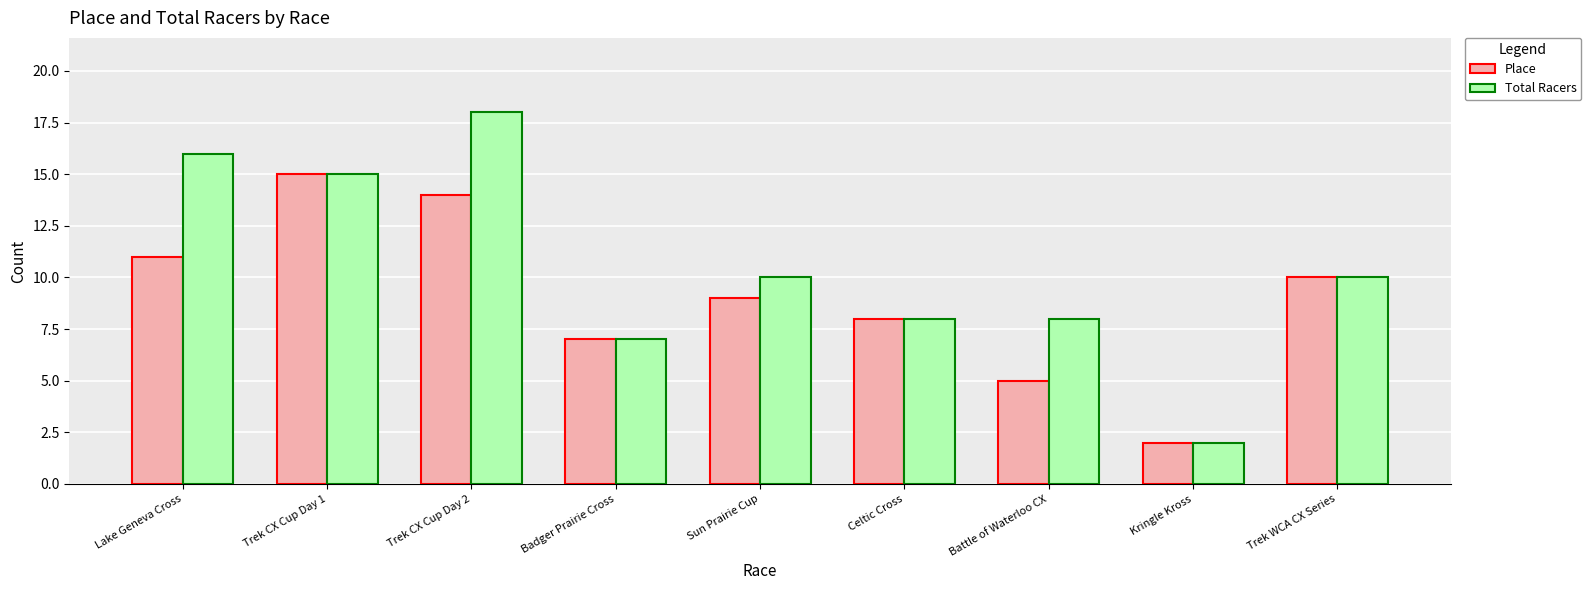

At which label does Place reach its peak?

Trek CX Cup Day 1